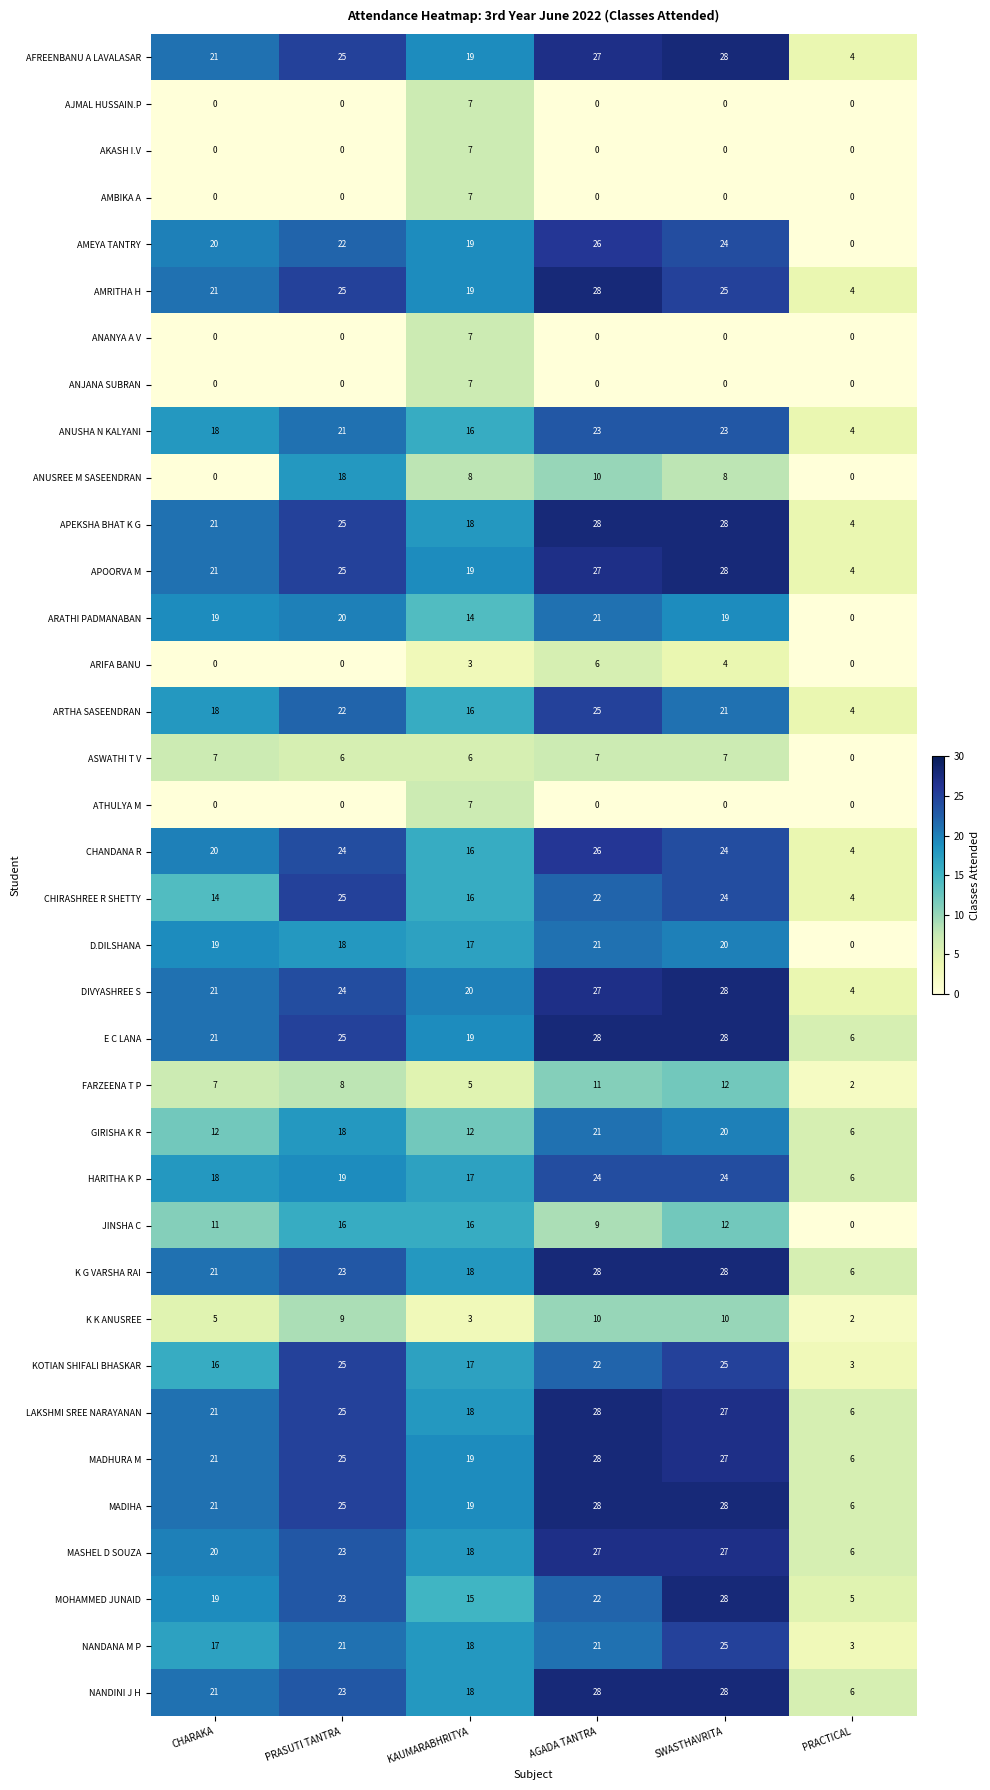

What is the highest value of the MASHEL D SOUZA series?

27